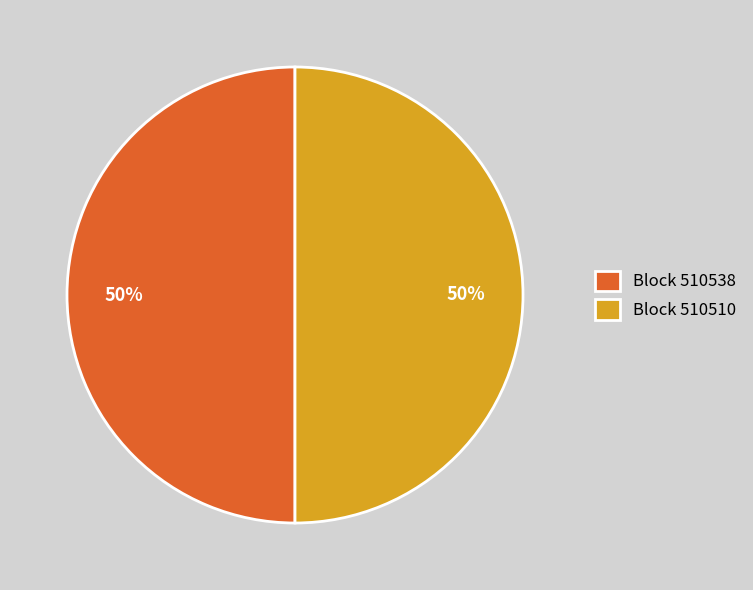

True or false: Block 510538 accounts for 50% of the total.

True